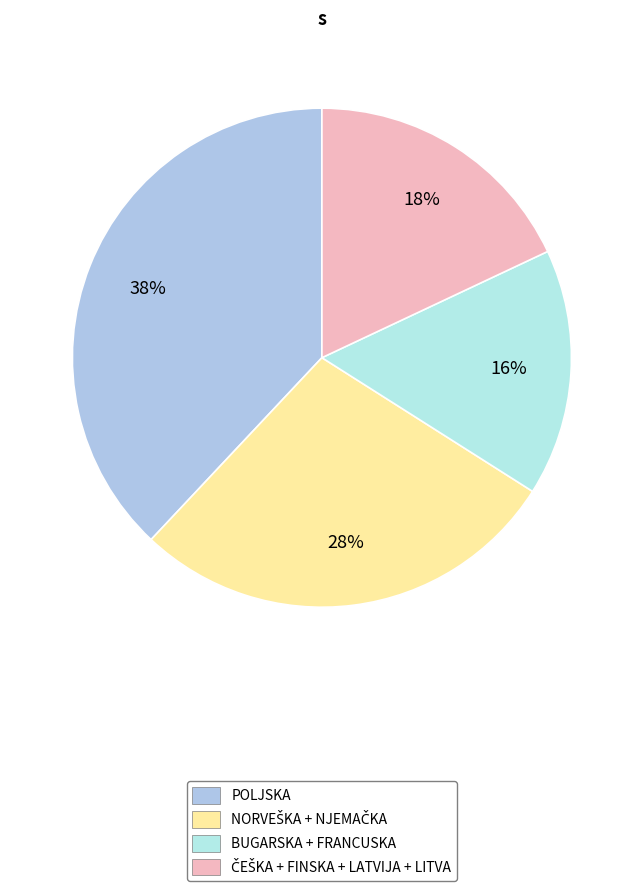

To the nearest percent, what is the average slice percentage?

25%